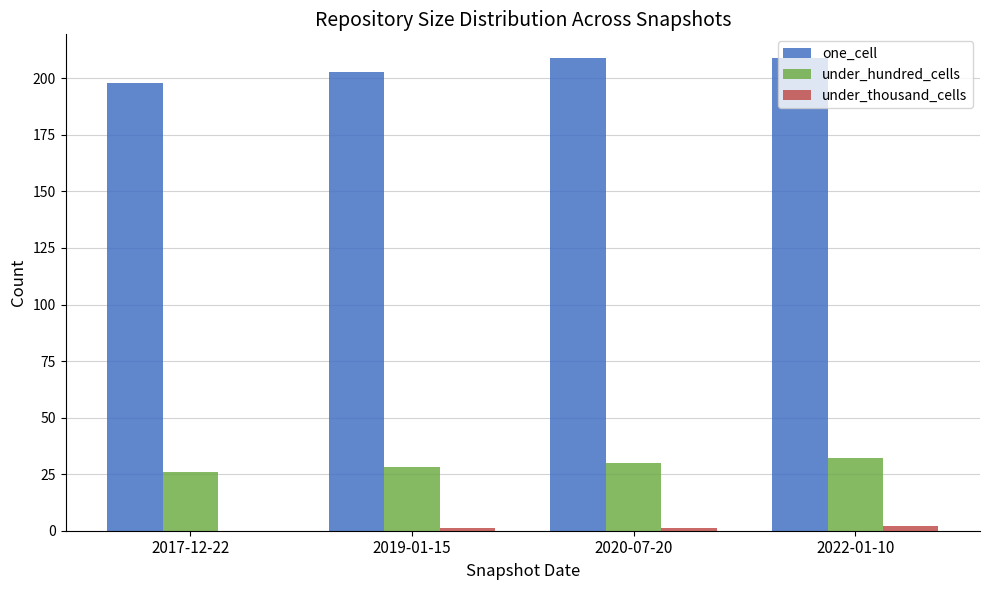

What is the sum of all under_hundred_cells values?

116